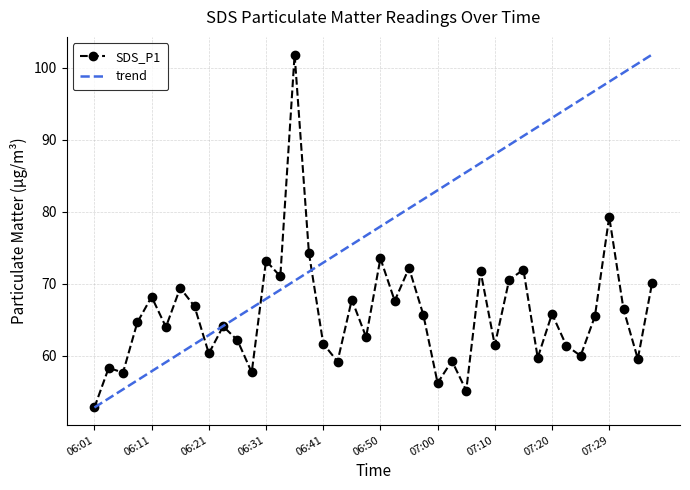

Which series has the largest total across all categories?

trend